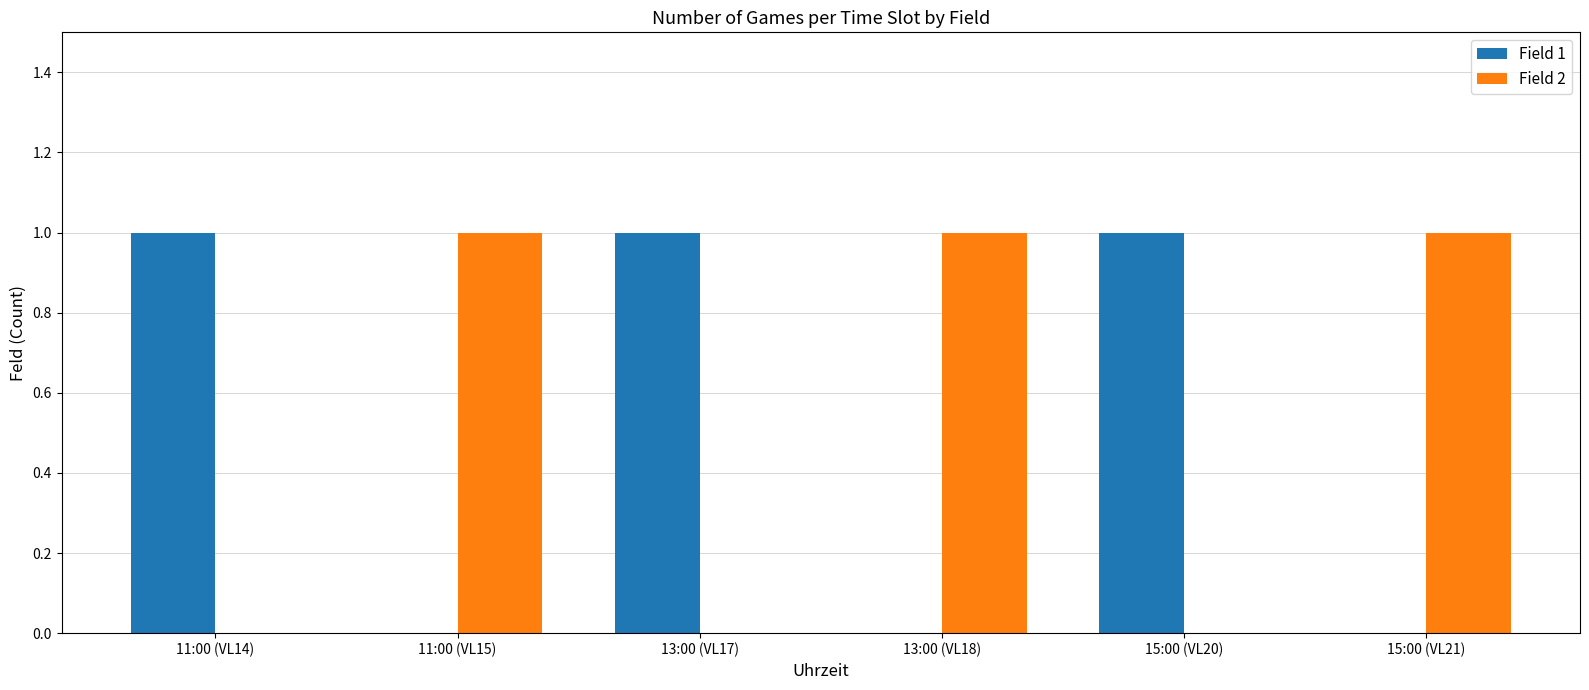

The Field 2 series shows 1 at 13:00 (VL17). True or false?

False